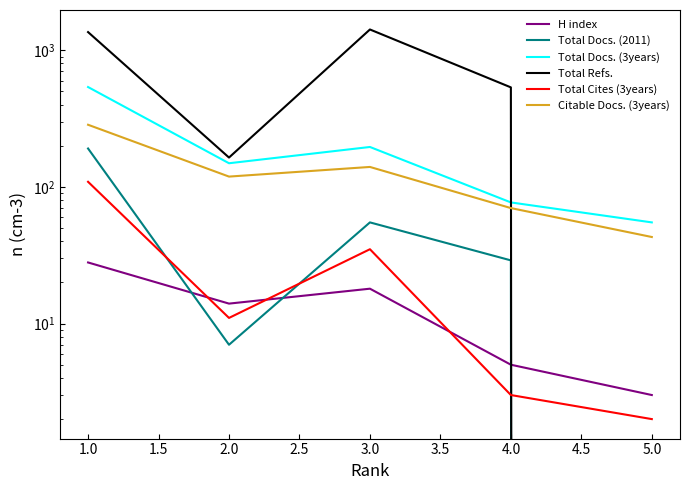

How many interior local valleys does the H index series have?

1